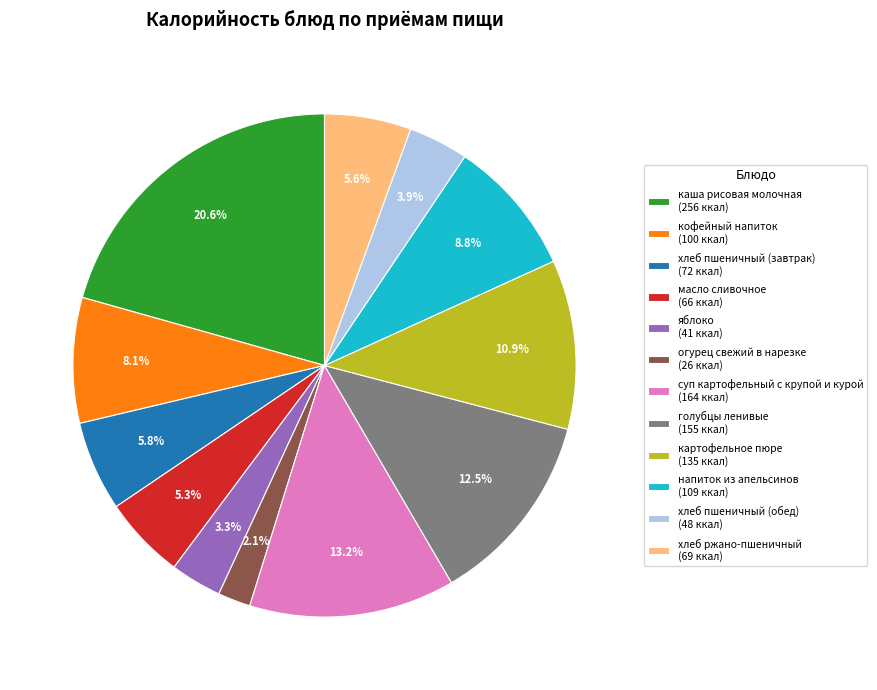

Count the number of slices in the pie.

12